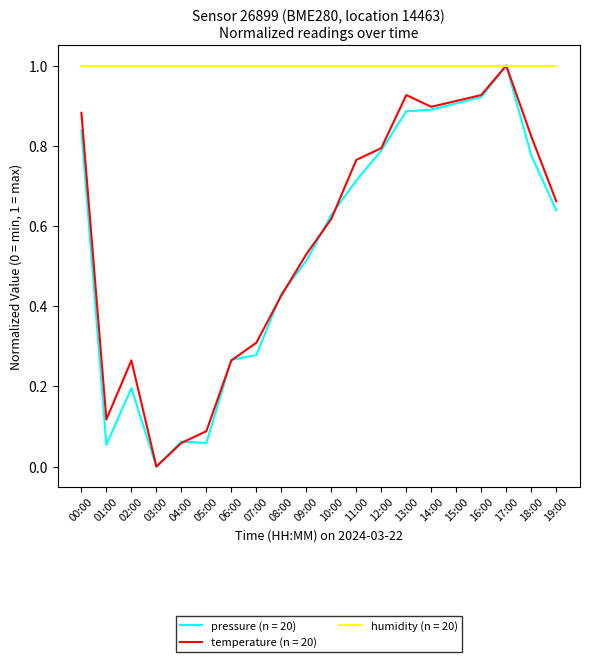

Which series has the largest total across all categories?

humidity (n = 20)